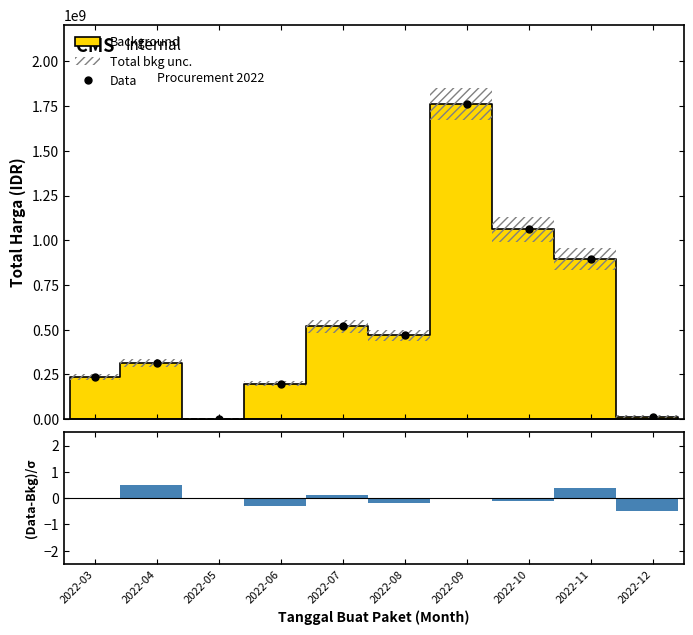

Which label corresponds to the smallest value in the chart?

2022-05